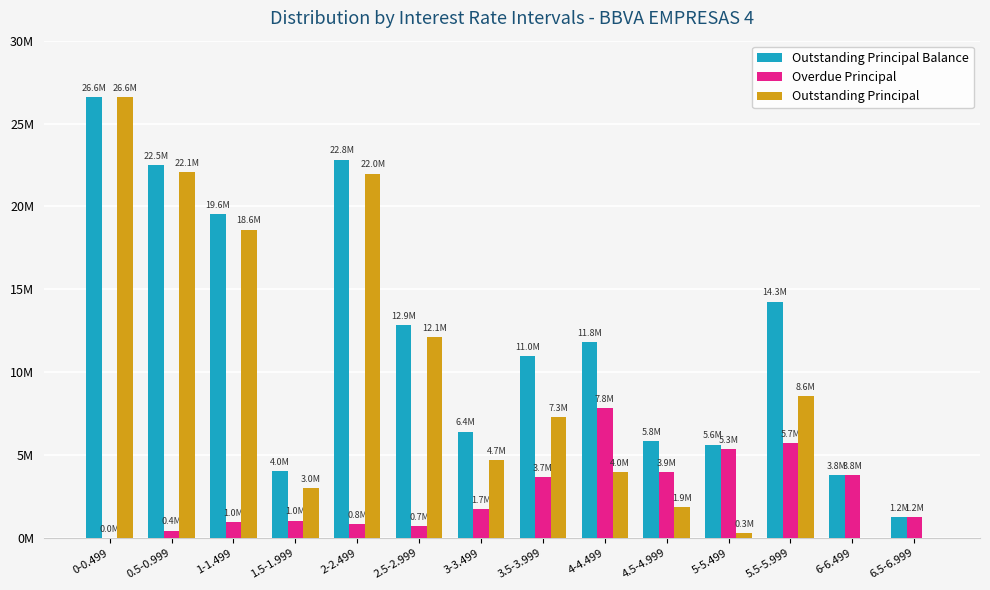

What is the label of the 1st bar from the left?

0-0.499